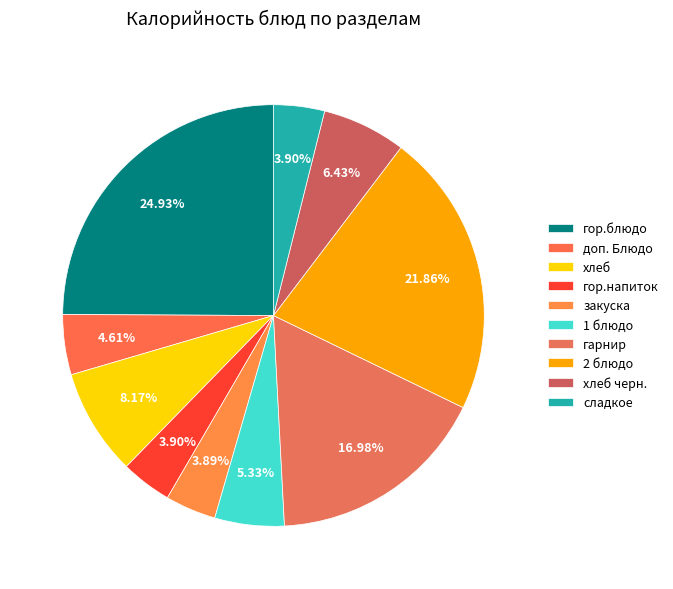

Is it true that сладкое is 1% of the pie?

False